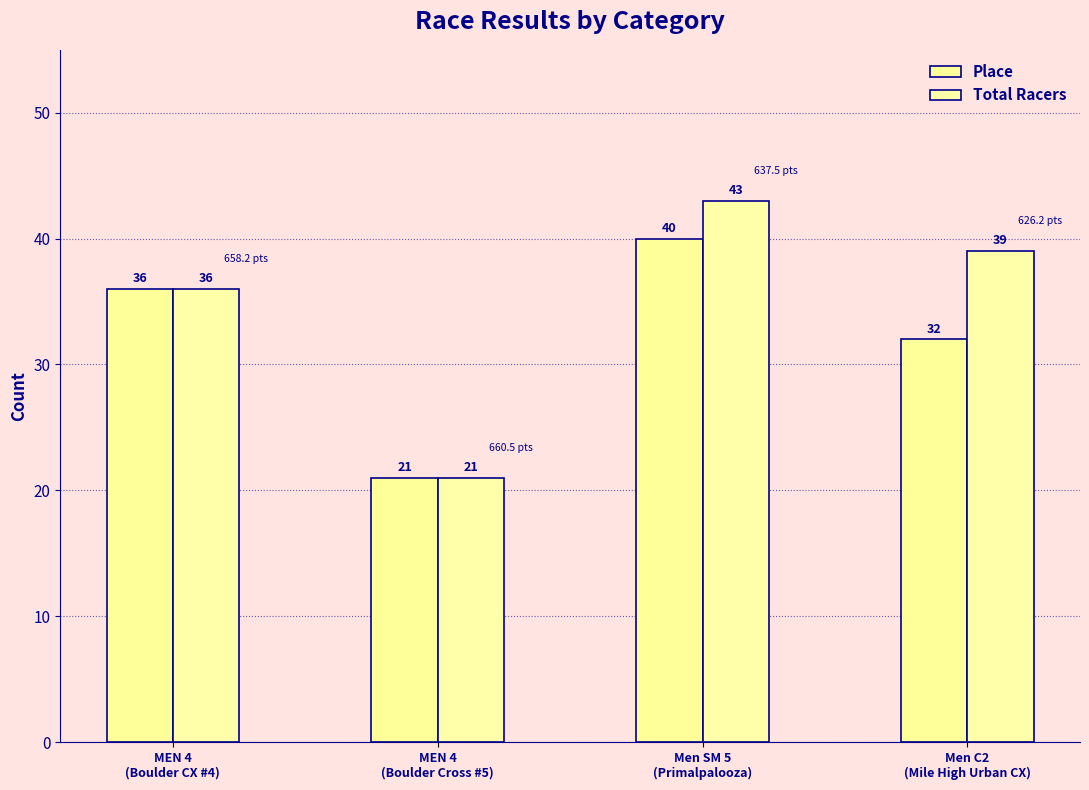

At which label is Place closest to 30?

Men C2
(Mile High Urban CX)